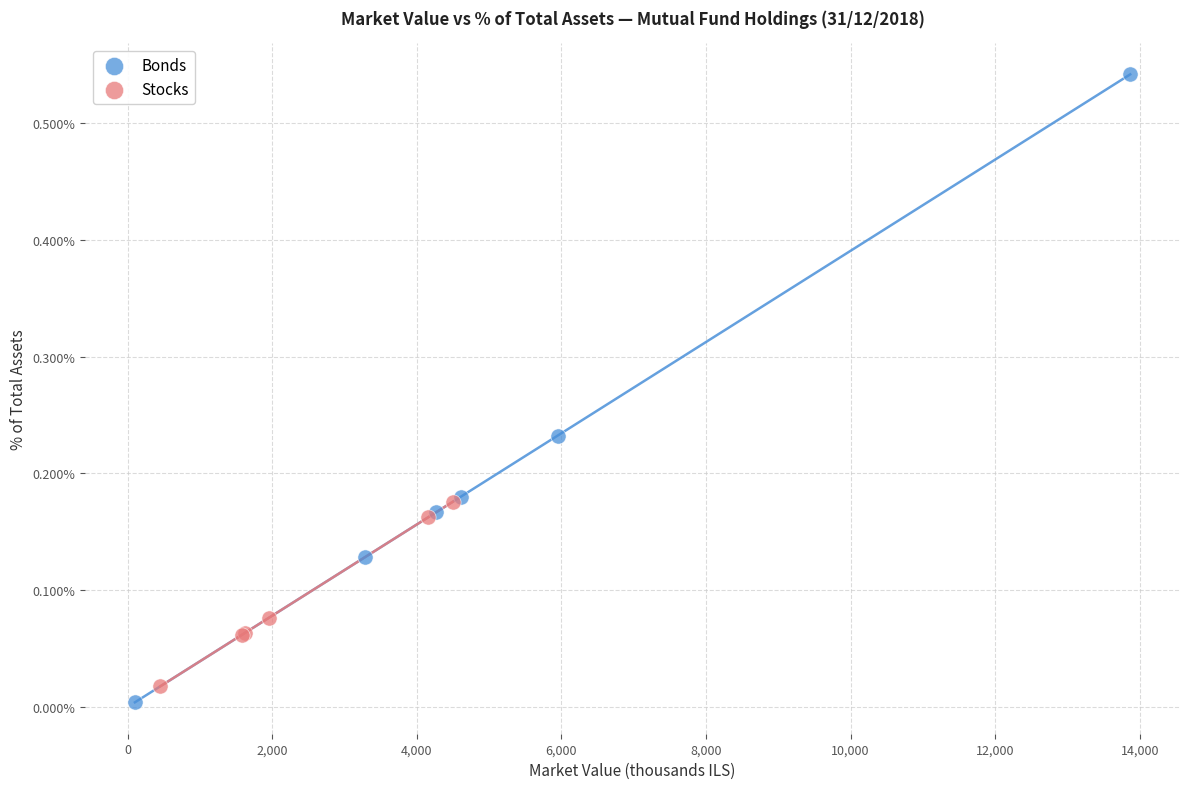

Which series contains the highest Y value?

Bonds